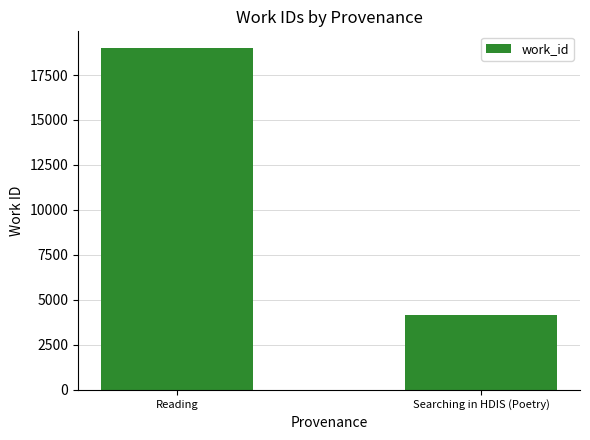

What is the smallest value displayed?

4167